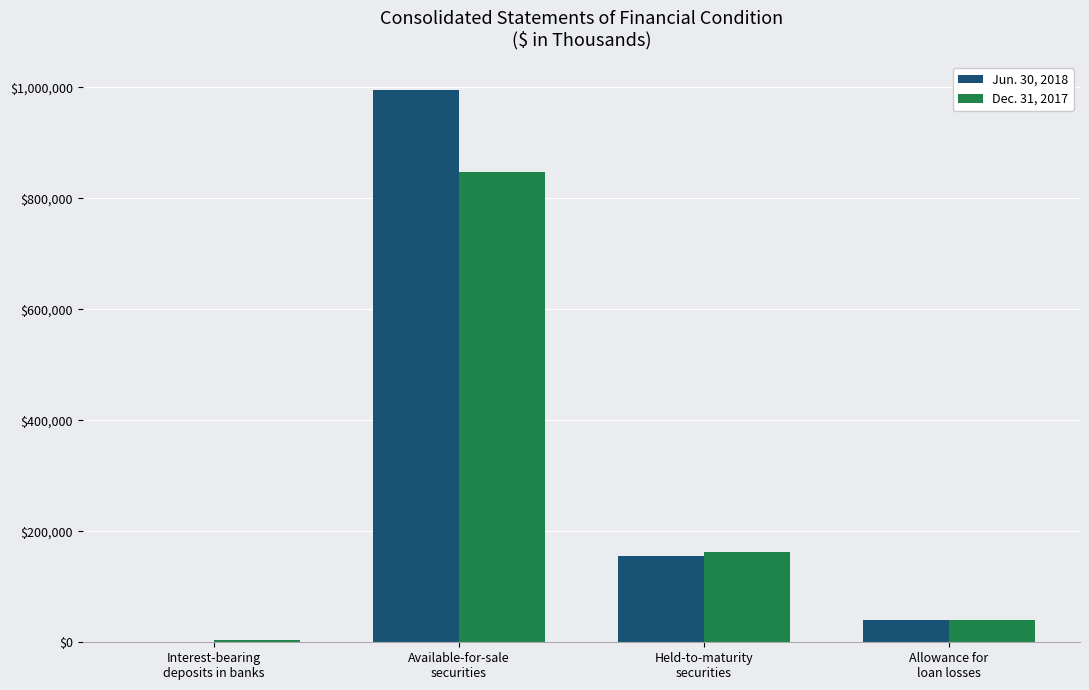

What are all the series names shown in the legend?

Jun. 30, 2018, Dec. 31, 2017